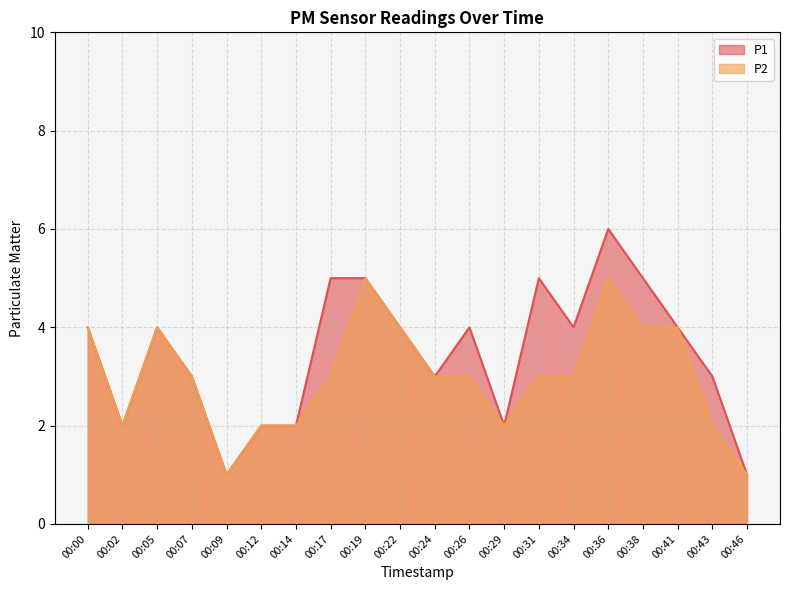

How many P2 values are between 2 and 4?

16